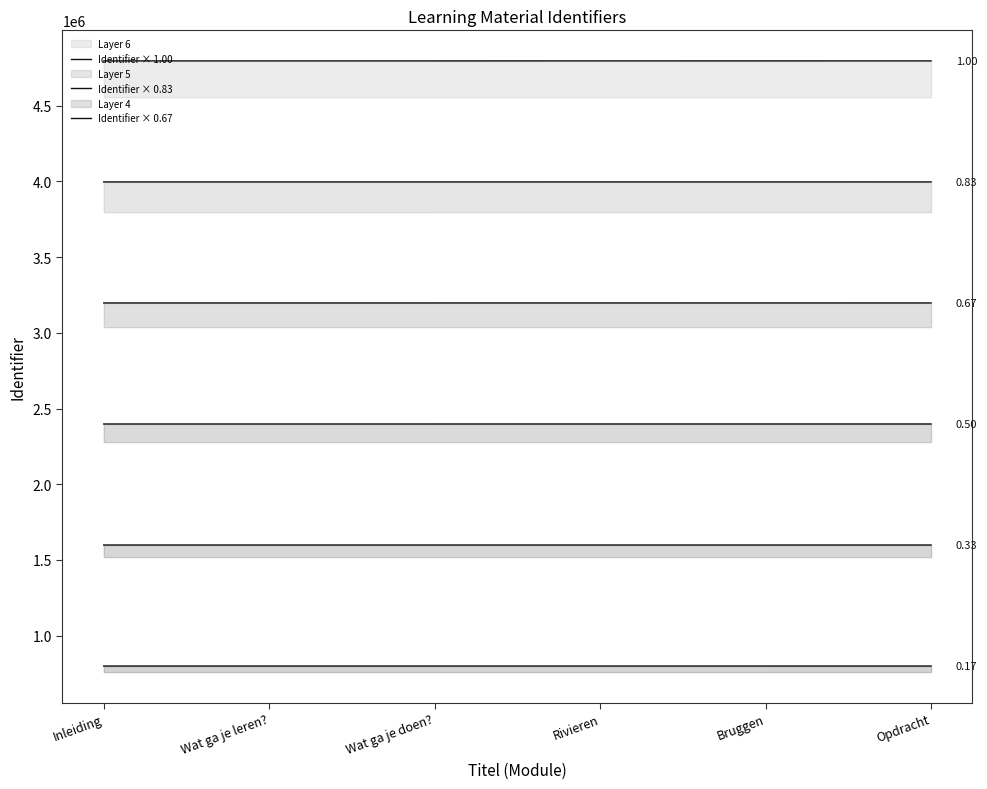

Where is the first local maximum for Identifier × 0.50?

Wat ga je leren?